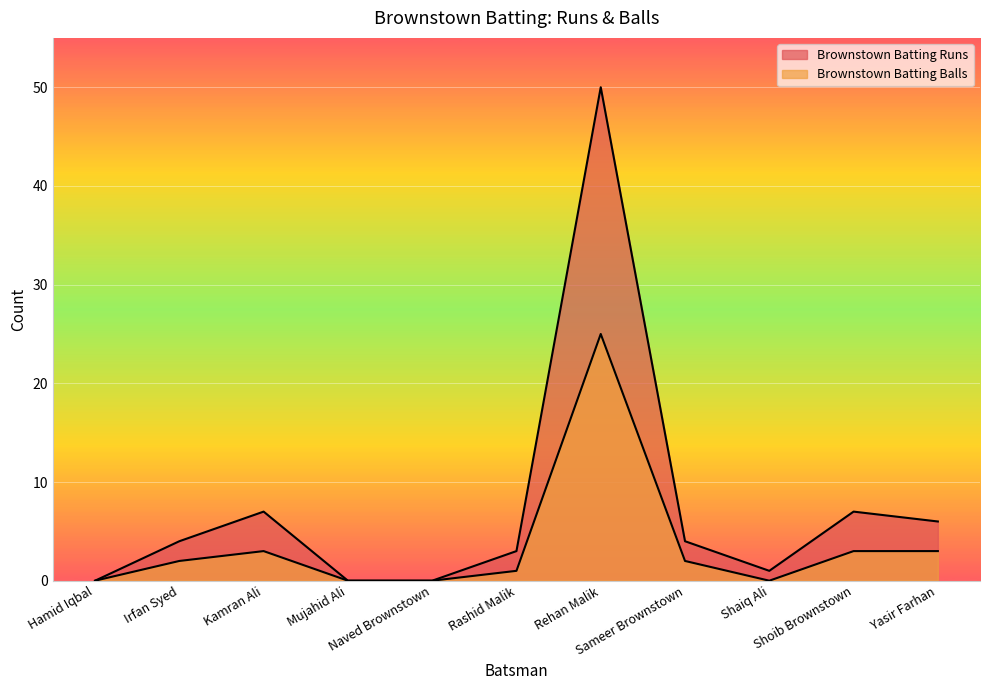

How many data points does each series have?

11